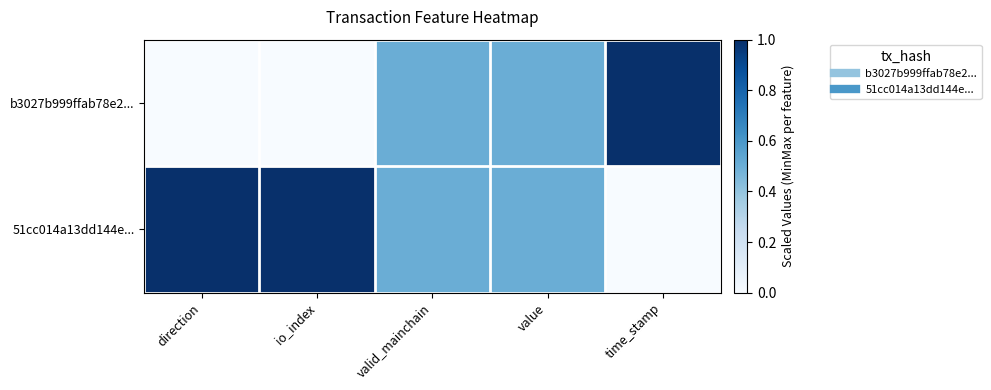

At how many categories does at least one series exceed 0?

5